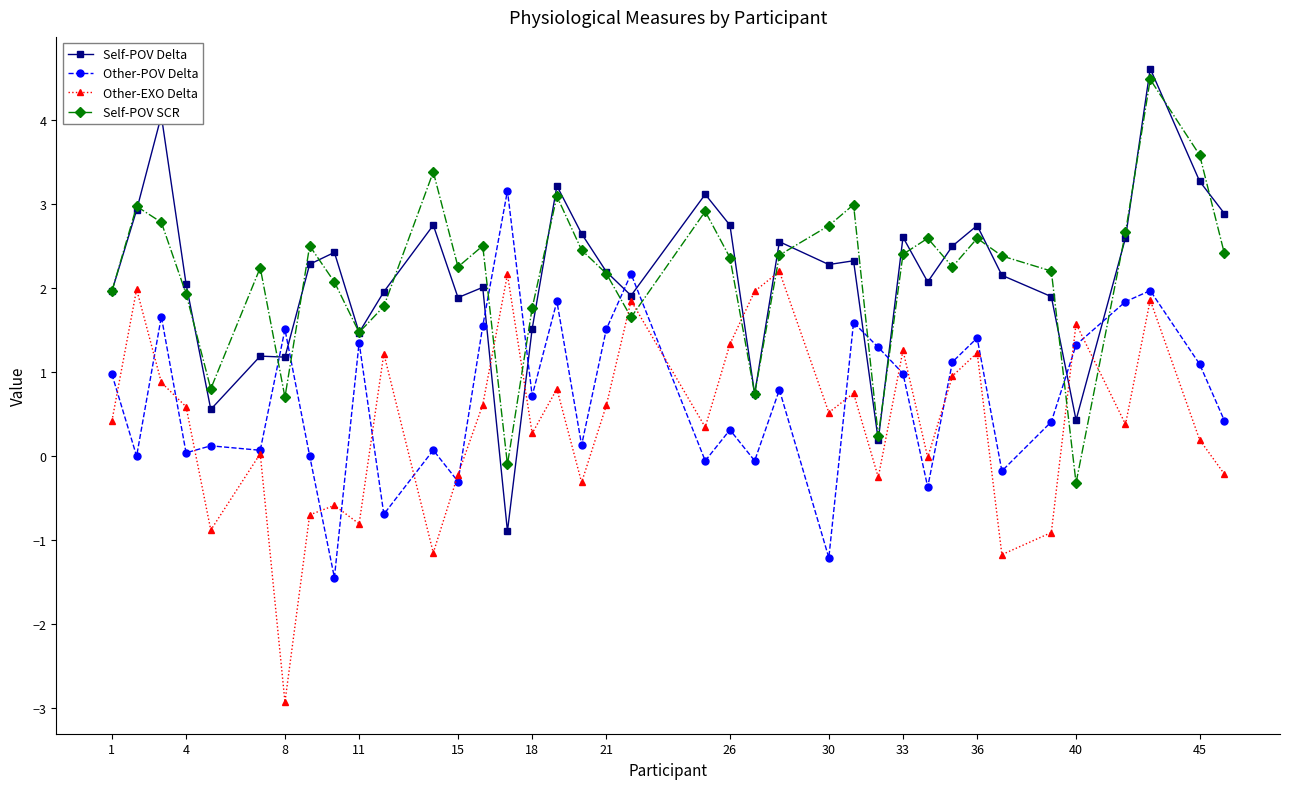

What is the minimum value shown in the chart?

-2.9